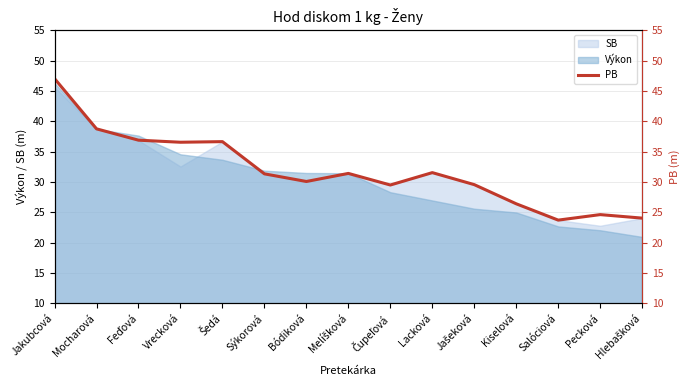

Between Hlebašková and Bódiková, which is larger?

Bódiková